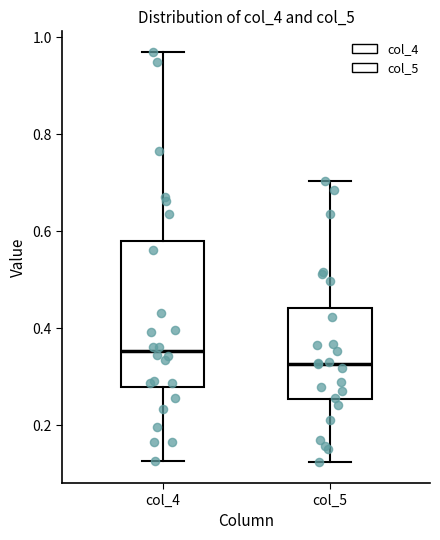

Which box is the tallest, from its lower edge to its upper edge?

col_4